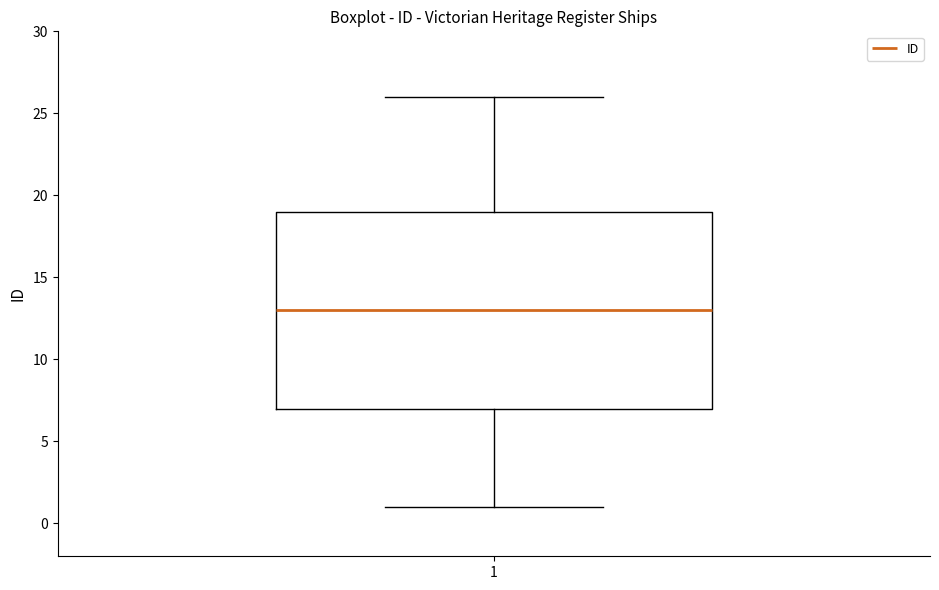

Read this box plot against the y-axis: the position of the median line, the range covered by the box, and the ends of both whiskers. The values are not printed on the chart, so give them approximately, as read against the axis.

median 13, box 7 to 19, whiskers 1 to 26